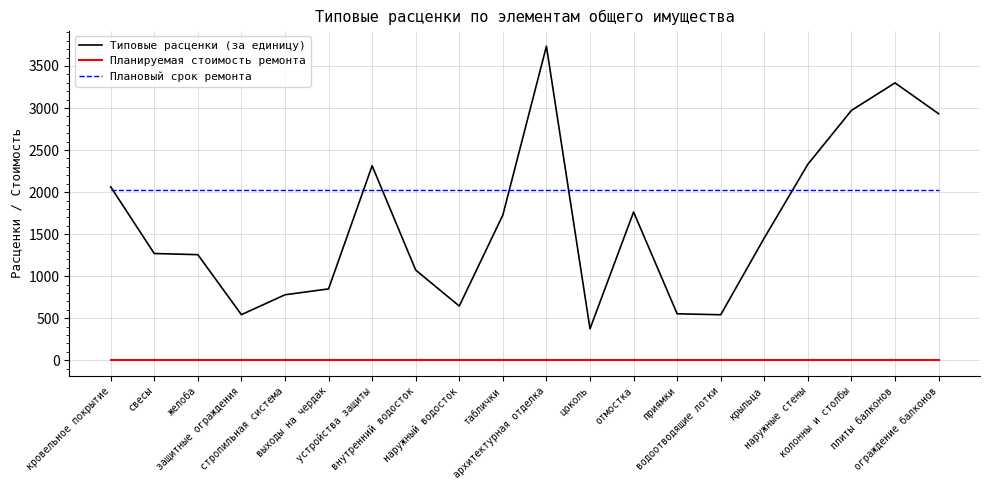

The value of Типовые расценки (за единицу) at водоотводящие лотки is 541.4. True or false?

True